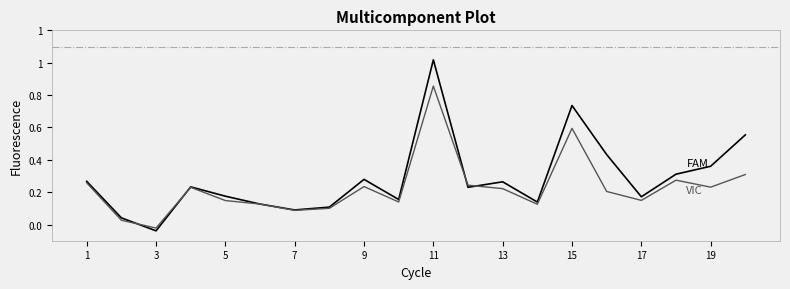

Is this an area chart (filled region under the line)?

No